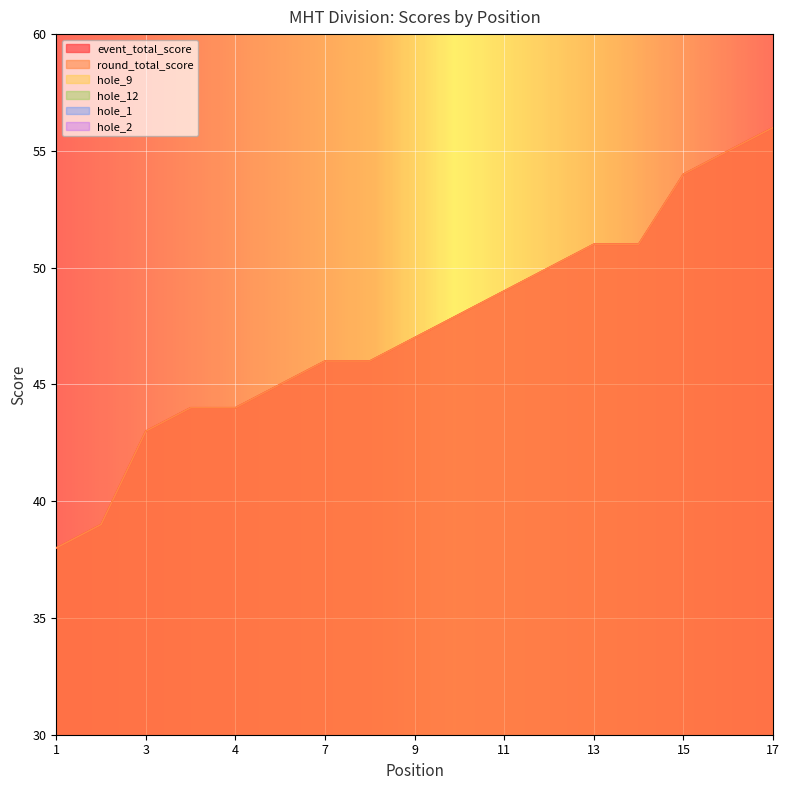

What is the approximate value of hole_2 at 10?

4